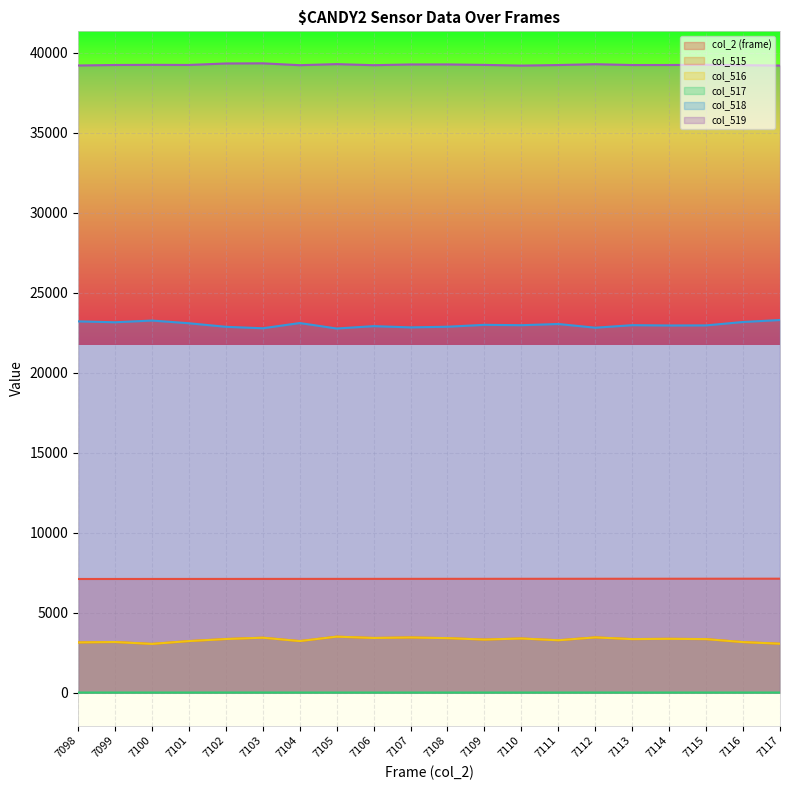

Which series has the largest total across all categories?

col_519